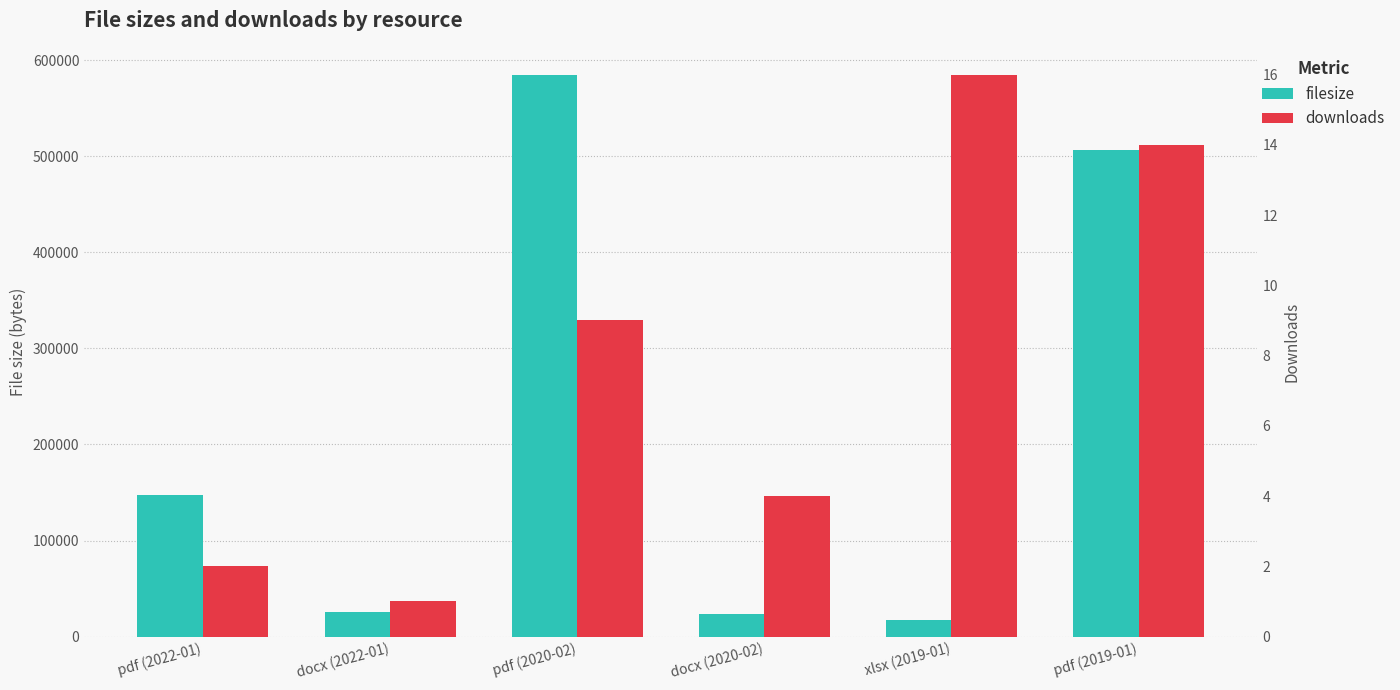

Which series changed the most between pdf (2022-01) and docx (2022-01)?

filesize